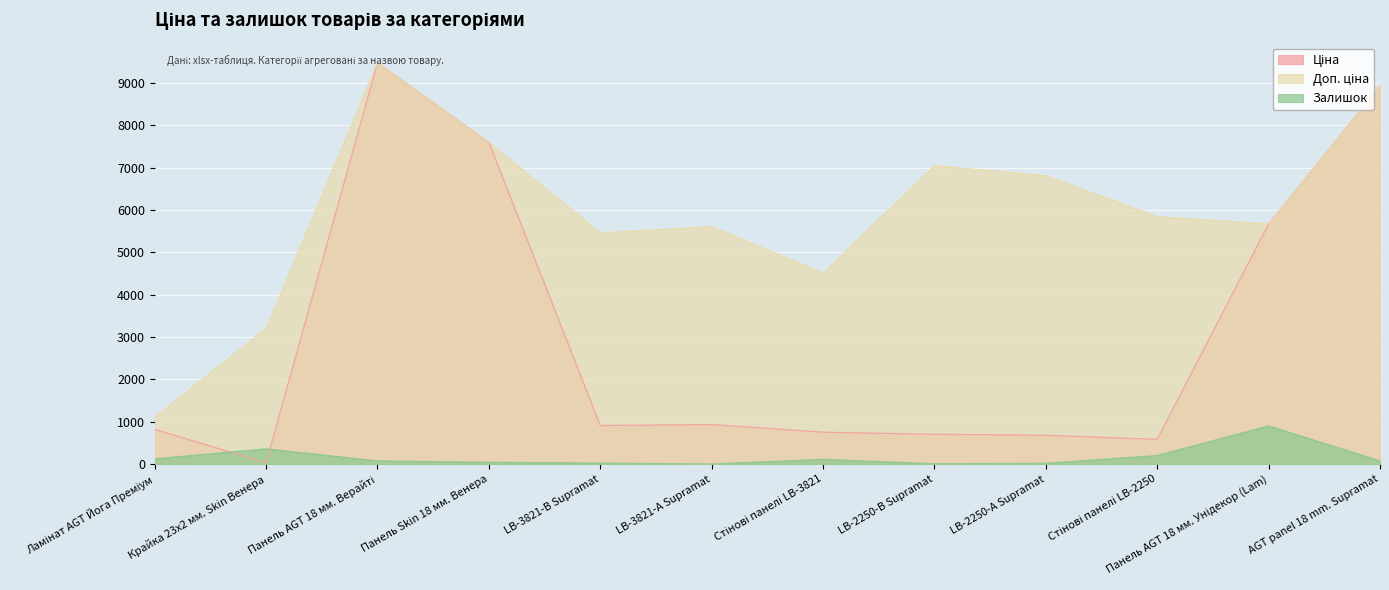

What is the approximate value of Ціна at Стінові панелі LB-2250?

584.4